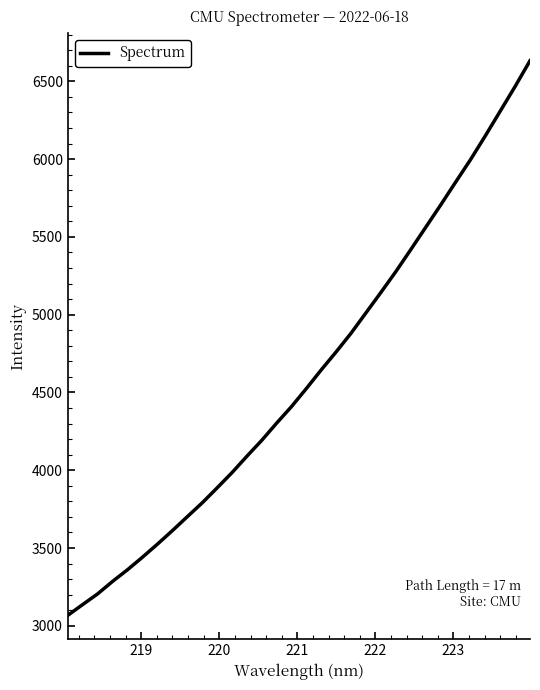

What is the greatest value displayed?

6632.1